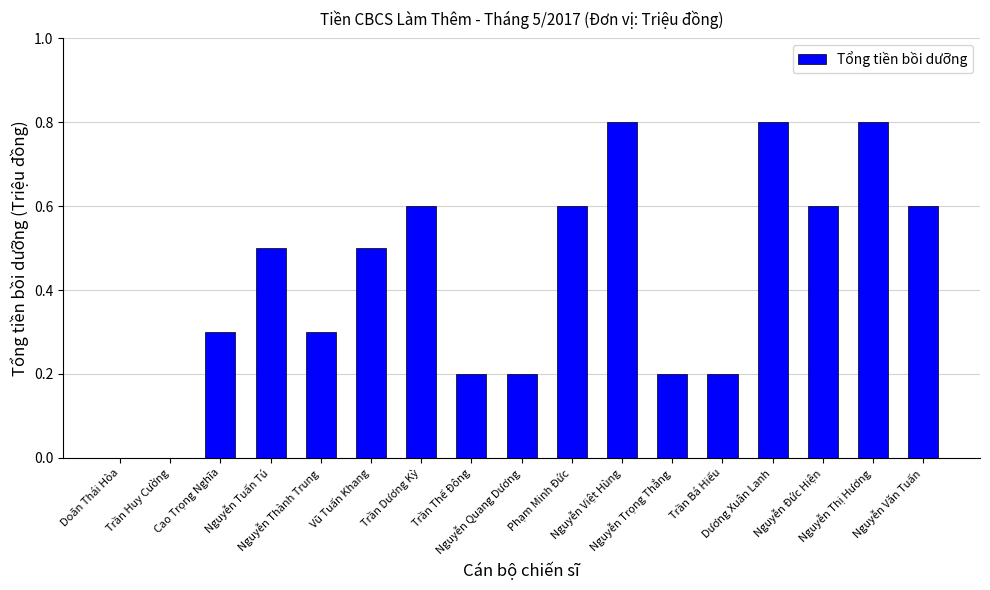

What is the sum of all values?

7.2